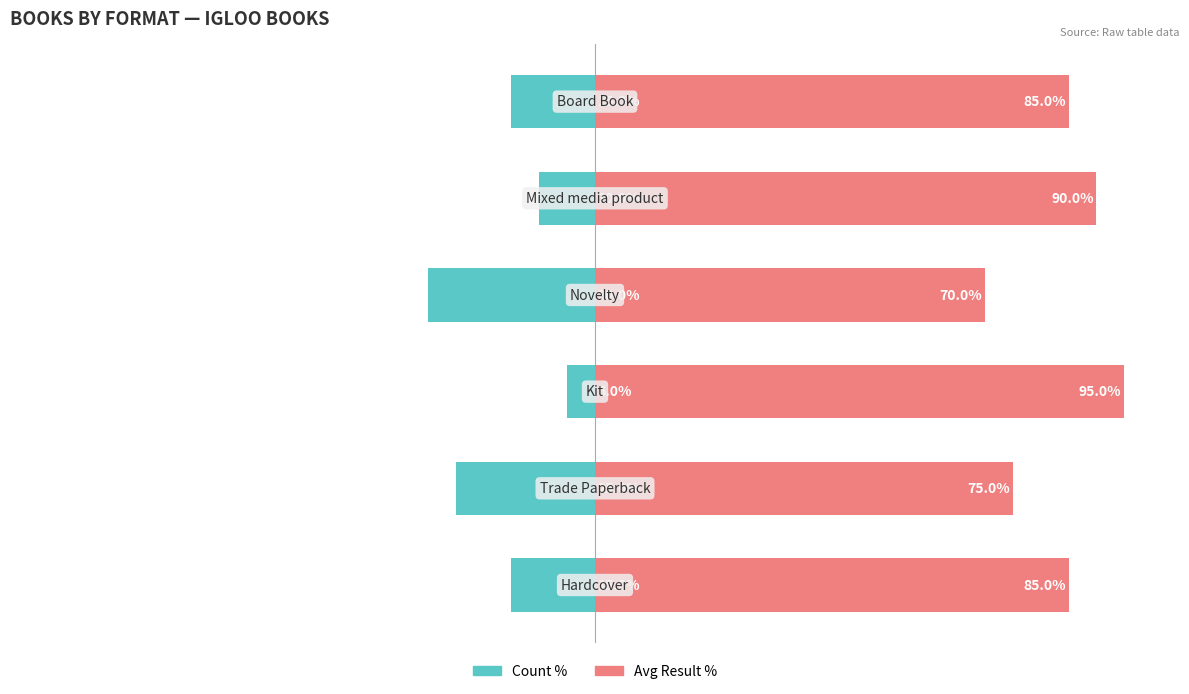

How many distinct data groups are displayed?

2